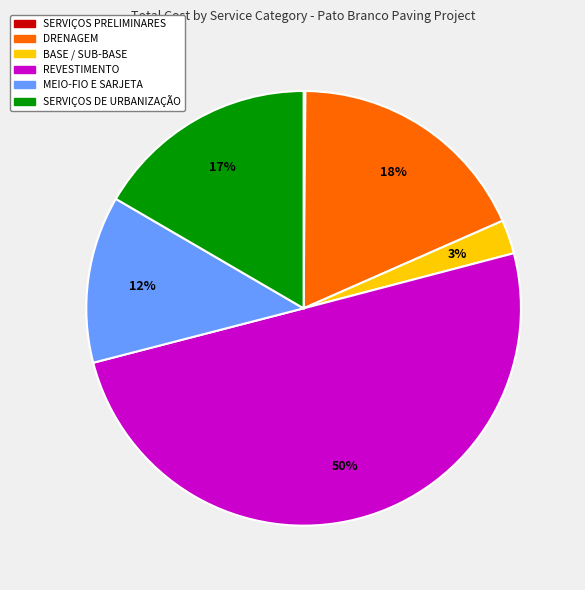

Approximately how many times larger is the value at DRENAGEM compared to REVESTIMENTO?

0.4